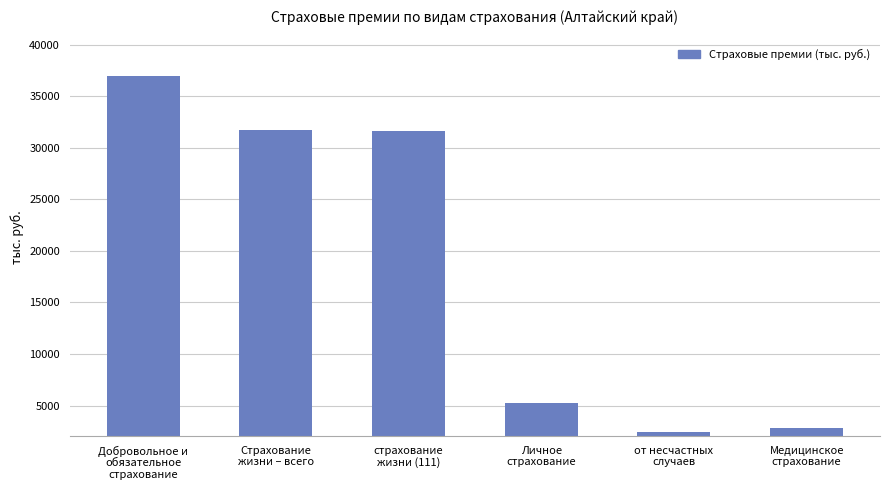

Are the bars grouped side by side (vs. stacked)?

No